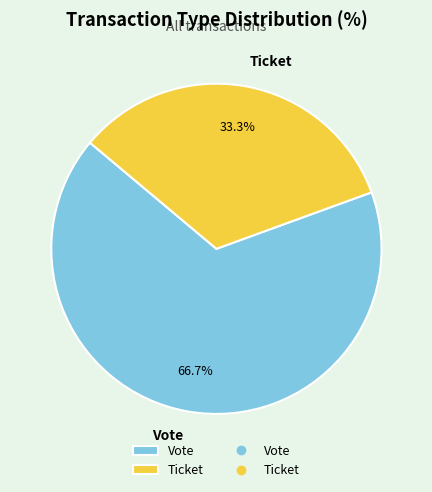

Is it true that Ticket is 13% of the pie?

False